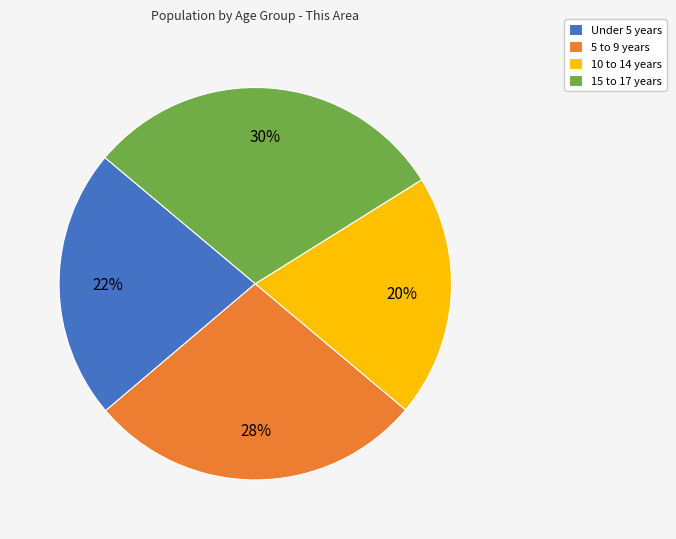

To the nearest percent, what percentage of the pie is 10 to 14 years?

20%